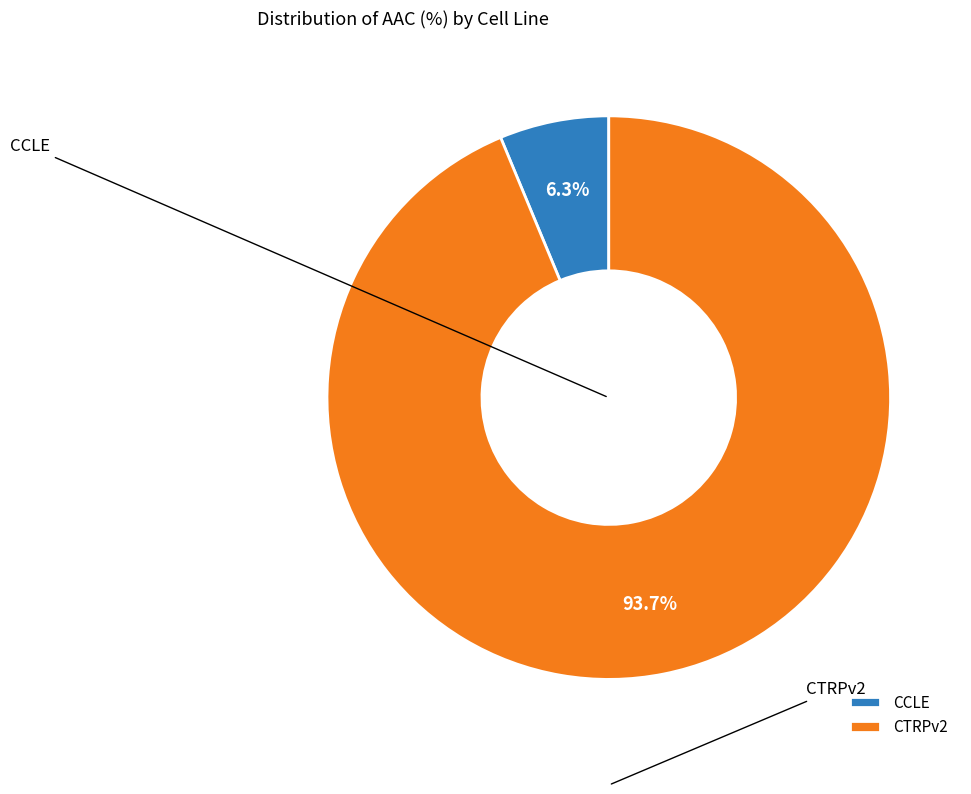

Which has a higher value, CTRPv2 or CCLE?

CTRPv2